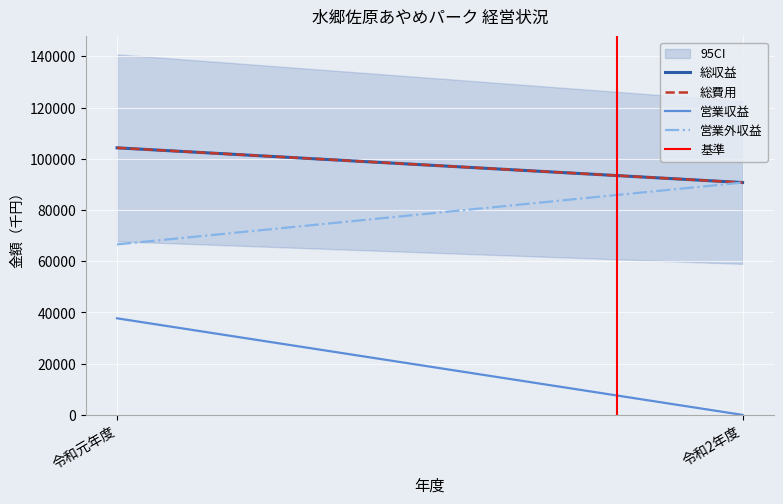

Where is 営業収益 nearest to the value 18859?

令和2年度